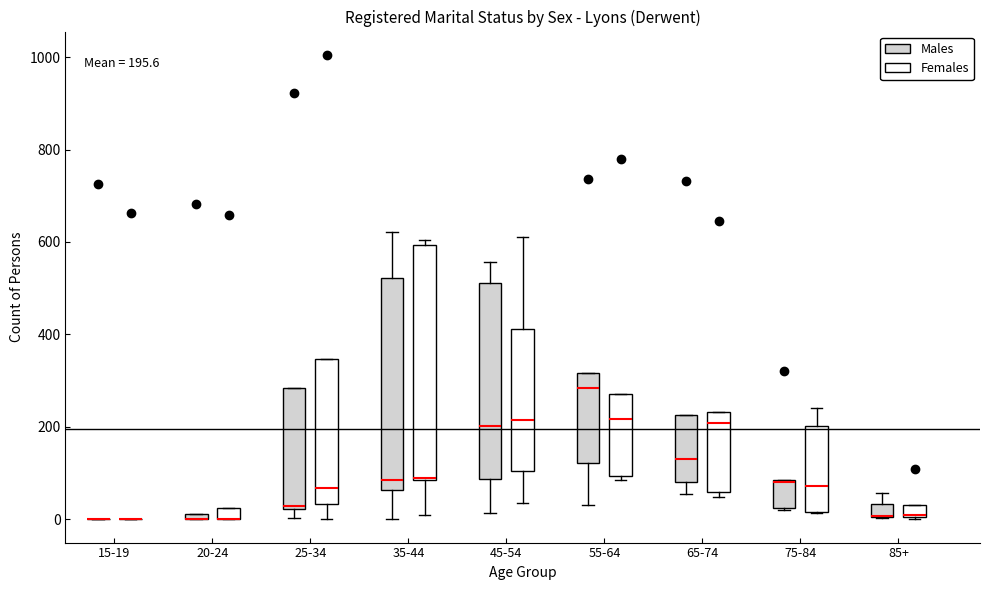

Which box is the tallest, from its lower edge to its upper edge?

35-44 (Females)